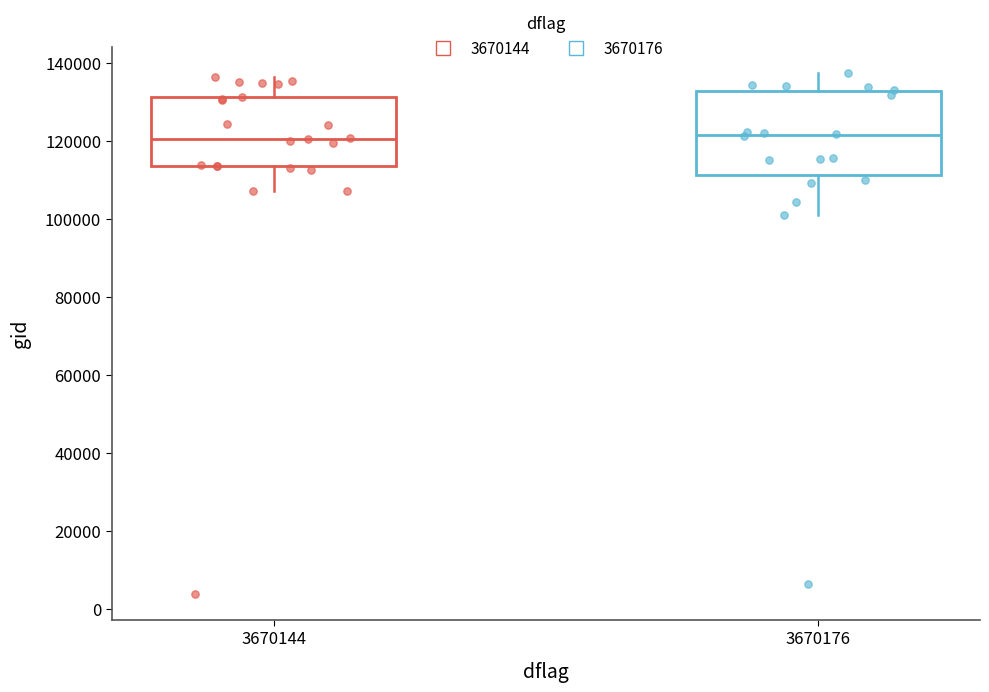

Where does the lower whisker of the box at x = 3670144 end on the y-axis? The values are not printed on the chart, so give them approximately, as read against the axis.

108000